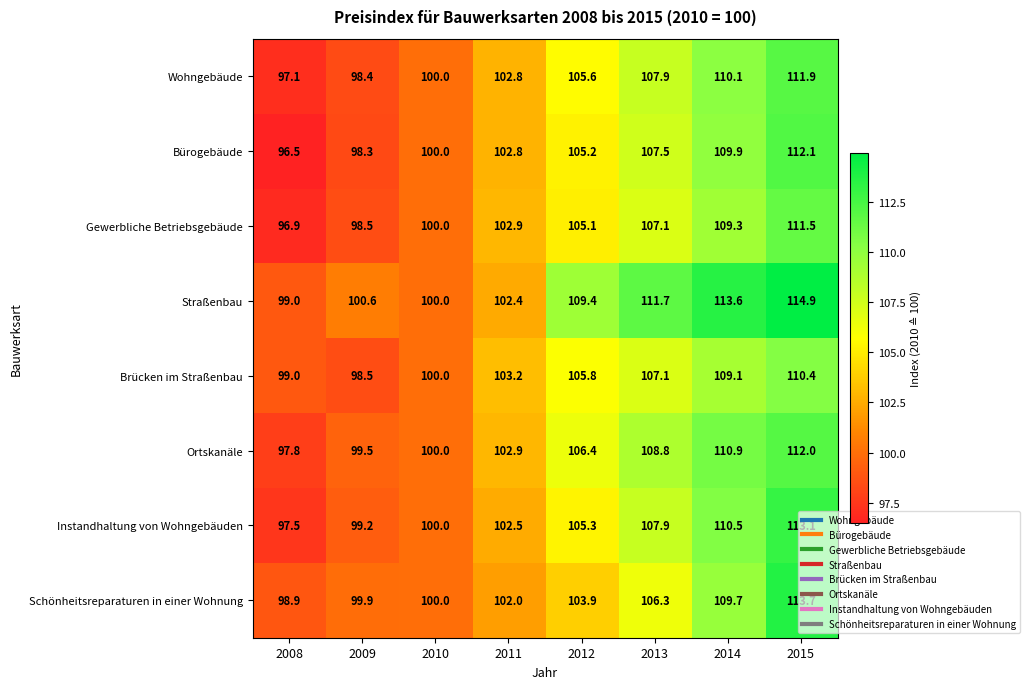

Is it true that Straßenbau equals 109.4 at 2012?

True